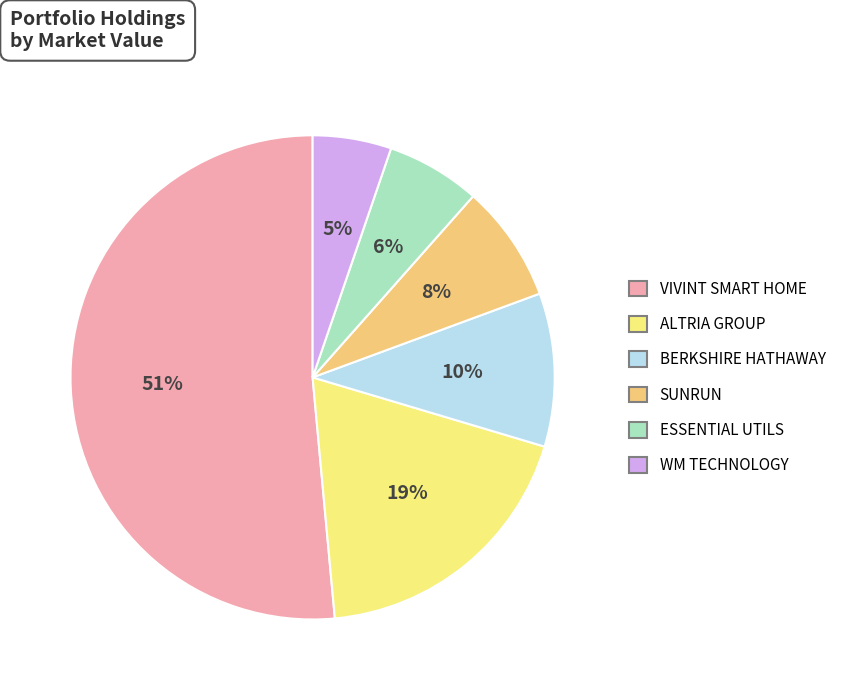

Which slice represents more than half of the pie?

VIVINT SMART HOME INC